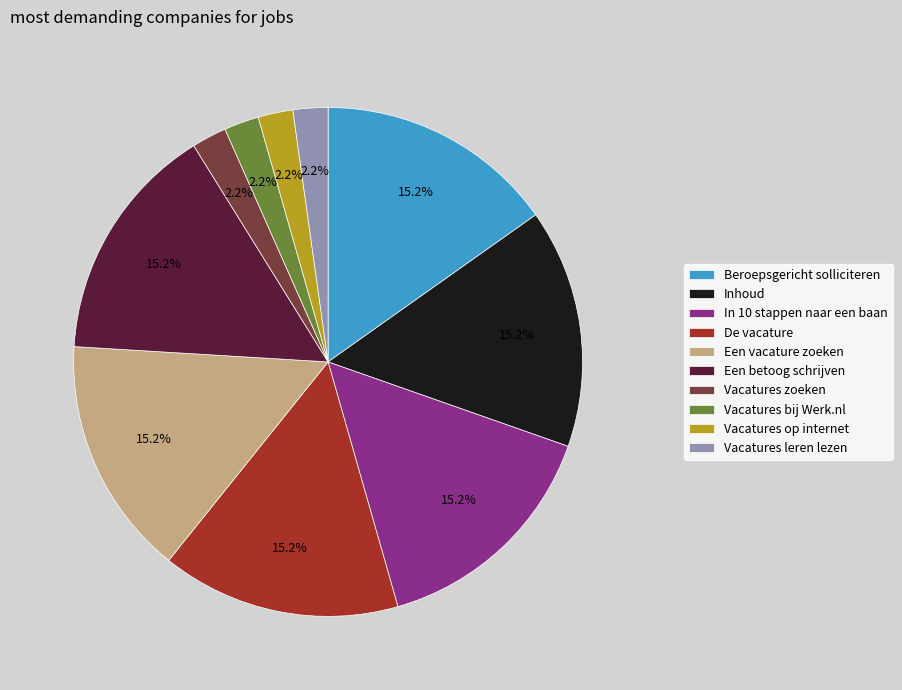

How much of the chart is everything except Vacatures op internet?

97.8%